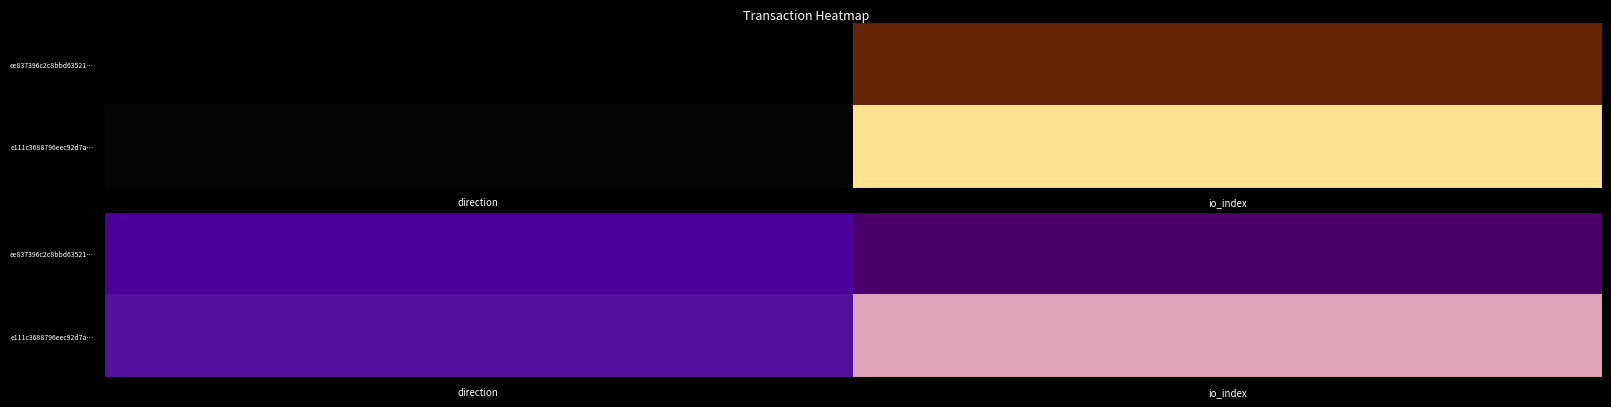

At direction, list the series in order from smallest to largest.

ee837396c2c8bbd63521f49310b1ae30da3175e, e111c3688796eec92d7a8dad52e226467fc3487